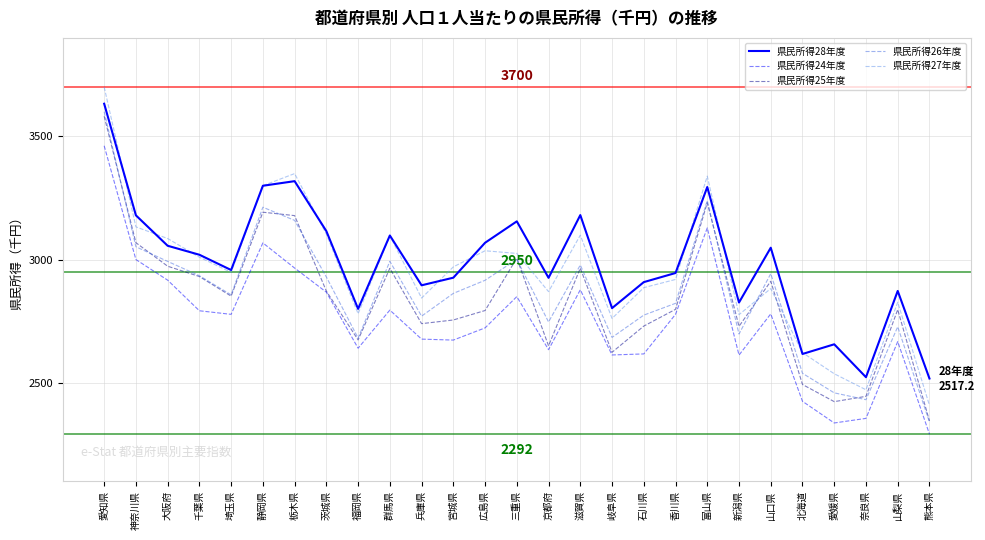

What is the difference between the maximum and second lowest values in the 県民所得24年度 series?

1125.3